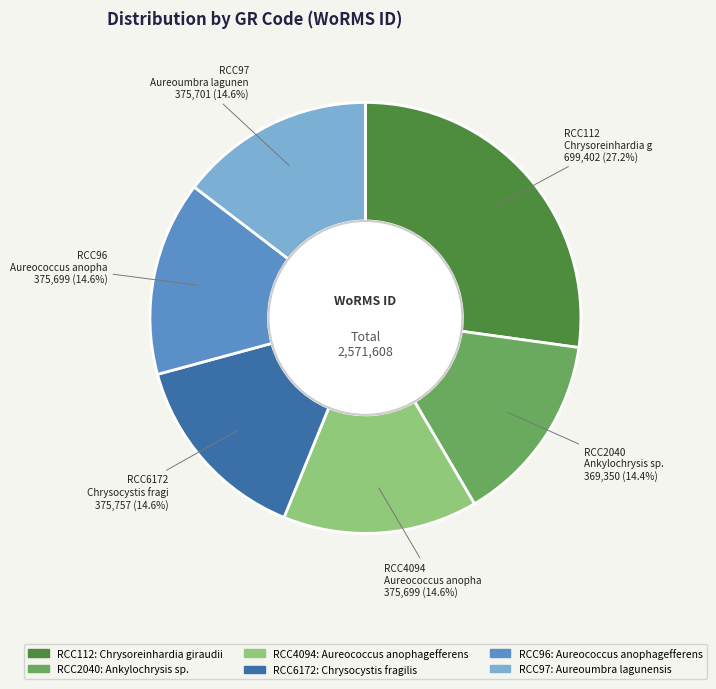

How many segments does this pie chart have?

6